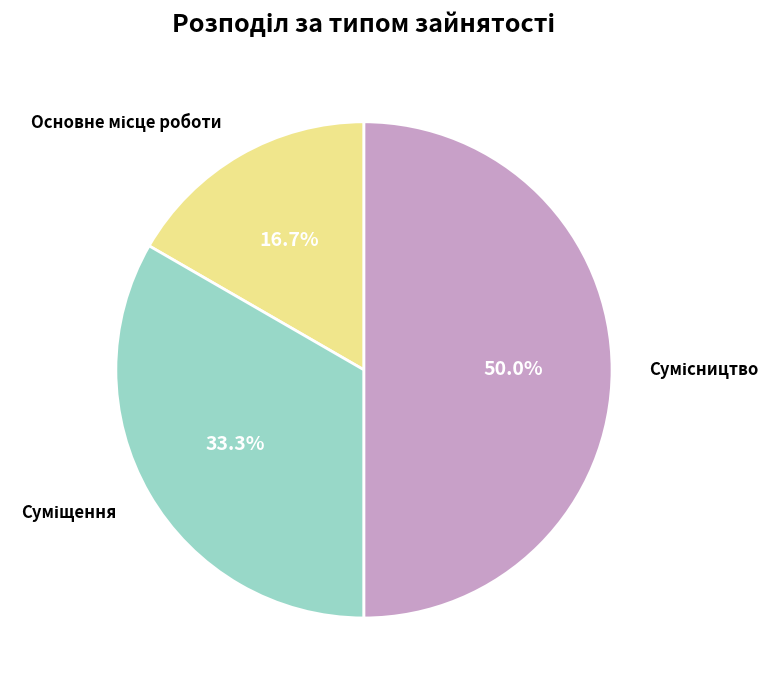

What is the smallest slice in the pie chart?

Основне місце роботи